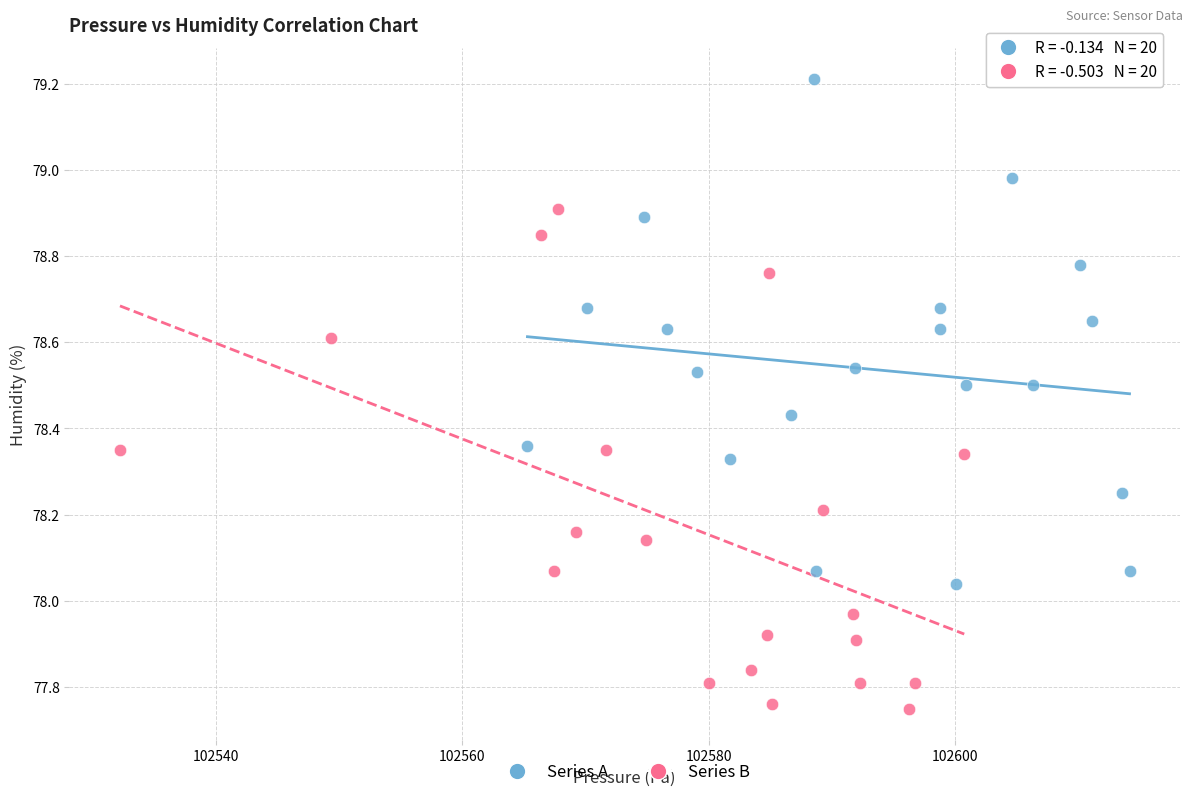

Which series reaches the minimum Y coordinate?

Series B